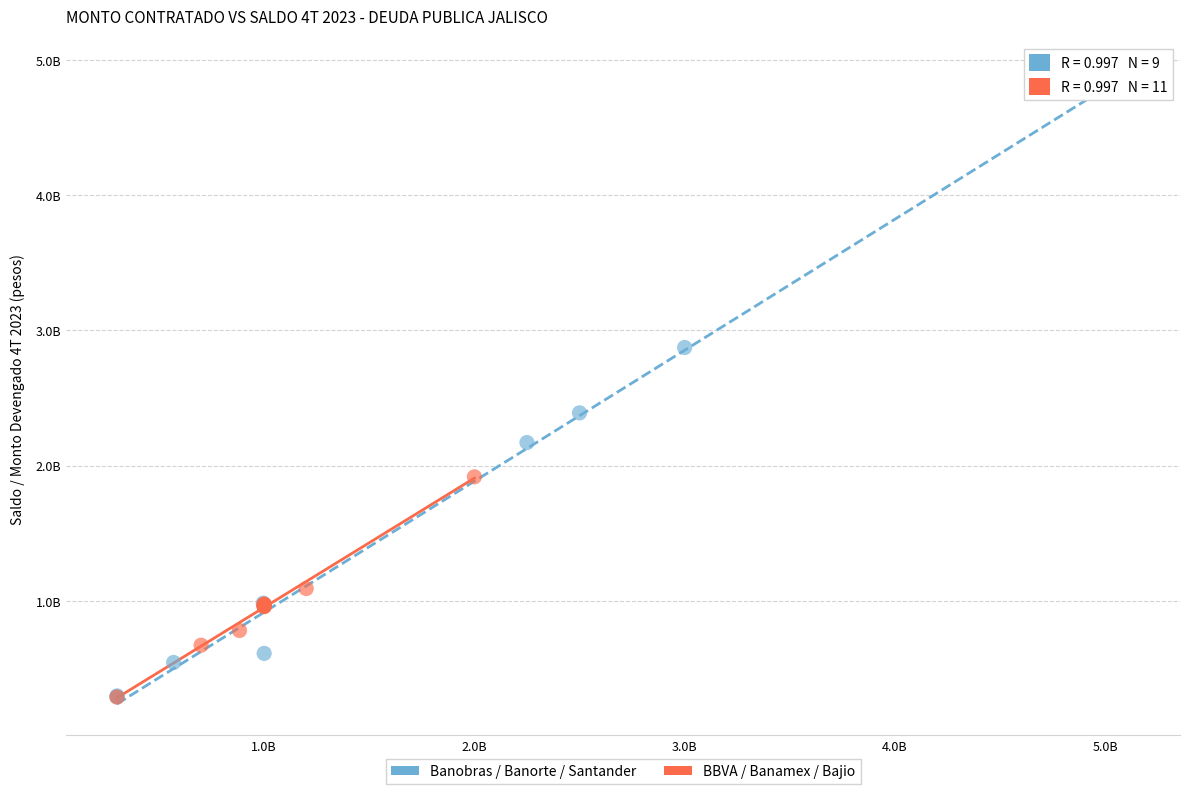

Which series reaches the maximum Y coordinate?

Banobras / Banorte / Santander